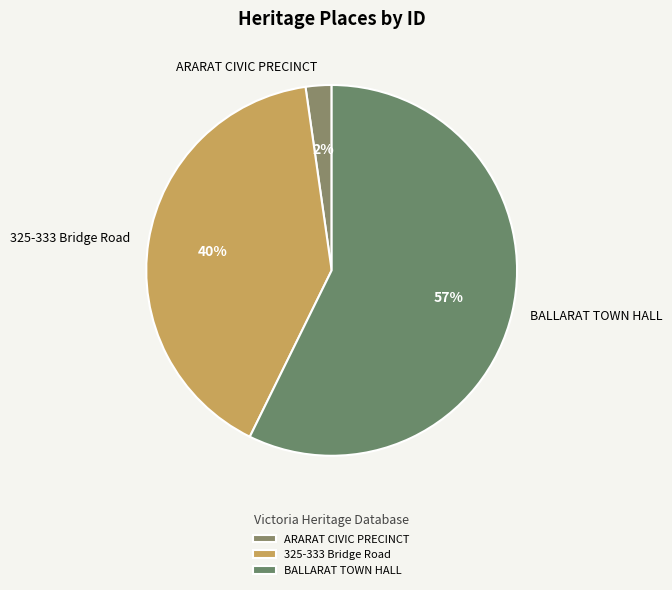

Combined, do 325-333 Bridge Road and BALLARAT TOWN HALL account for over 50%?

Yes